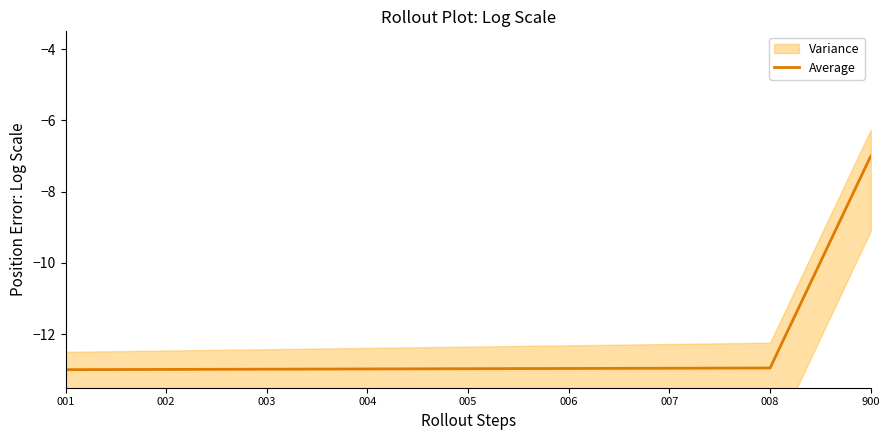

Which label corresponds to the largest value in the chart?

900